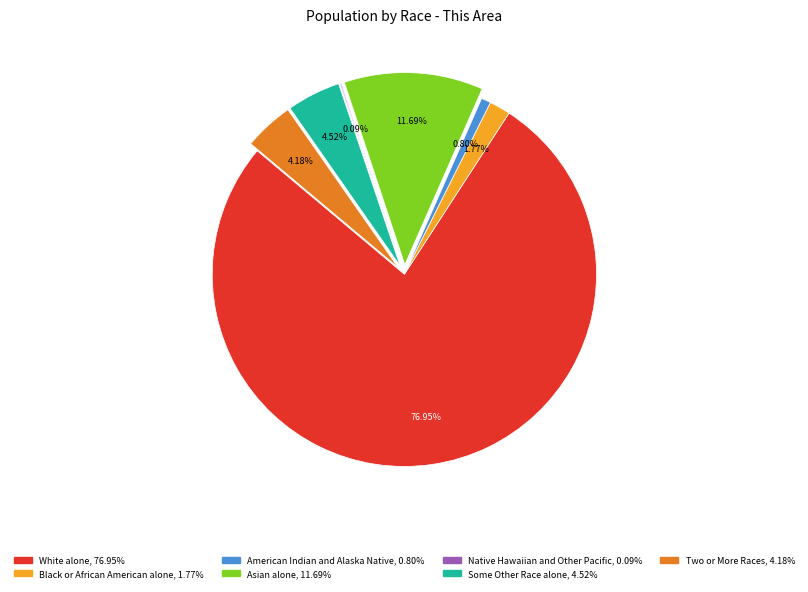

Approximately how many times larger is the value at Black or African American alone compared to American Indian and Alaska Native?

2.2